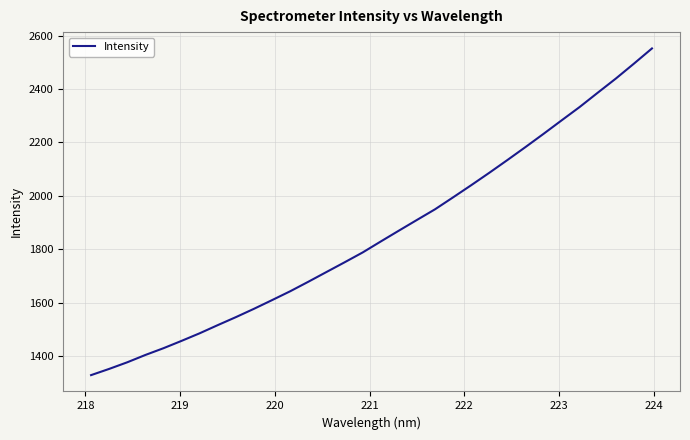

What is the greatest value displayed?

2551.9